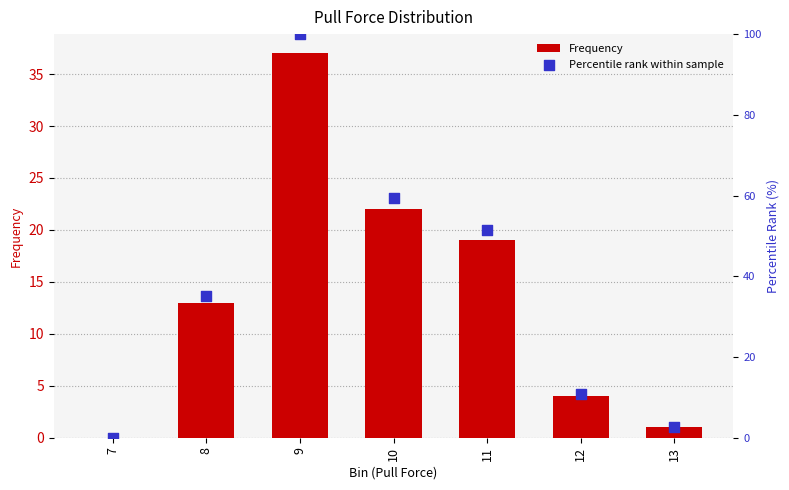

At which category is the sum across all series the highest?

9